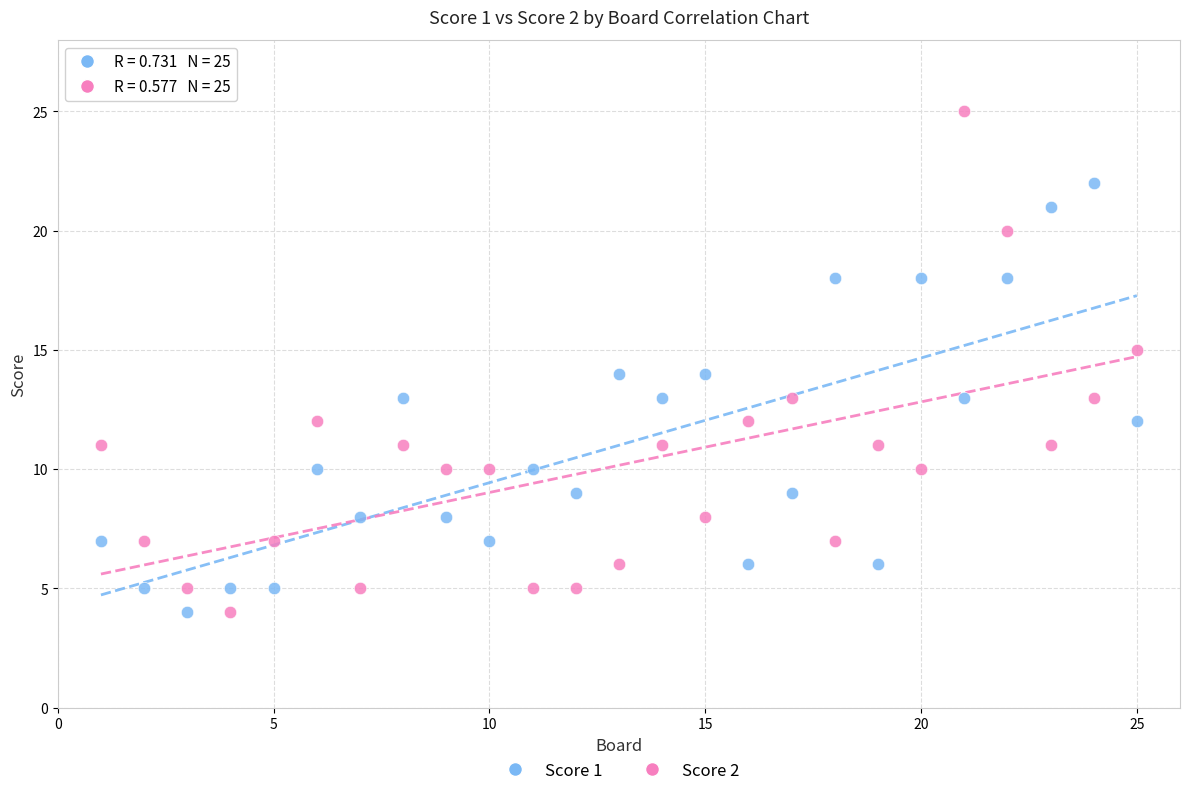

Which series contains the highest Y value?

Score 2